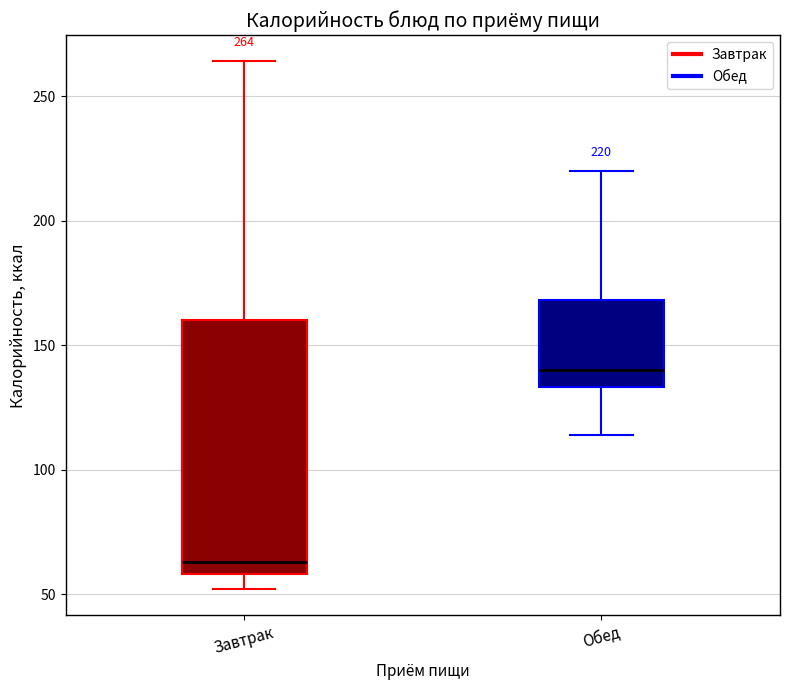

Comparing the boxes themselves (not the whiskers), which one is the tallest?

Завтрак